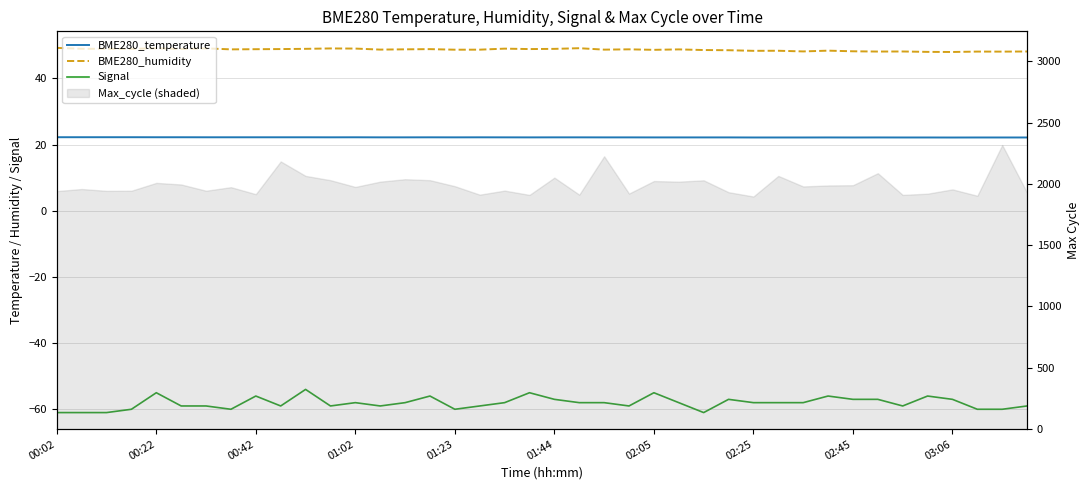

List the series in order of their peak value, lowest first.

Signal, BME280_temperature, BME280_humidity